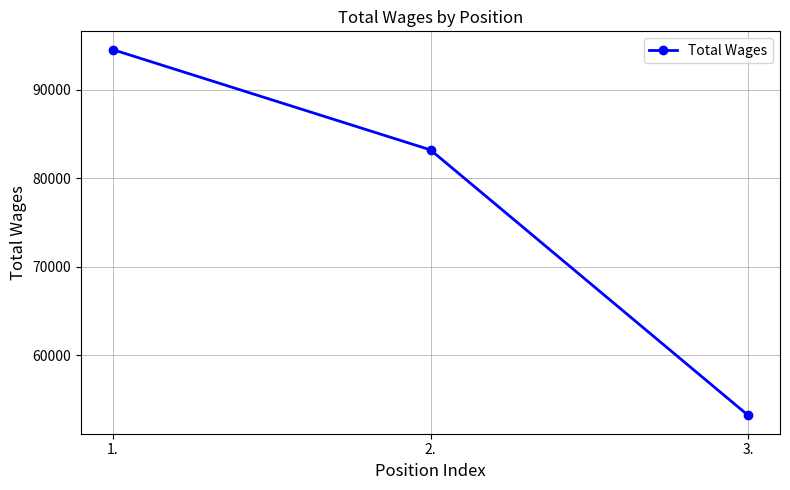

Reading left to right, transcribe all the data shown in this chart.

94532	83210	53232